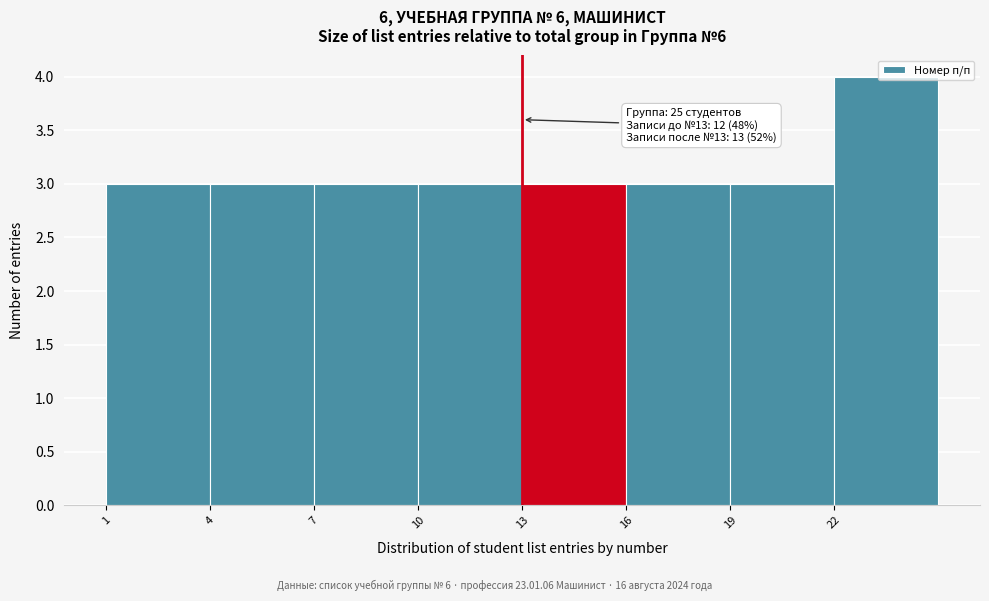

Which range on the x-axis has the tallest bar?

22 to 25